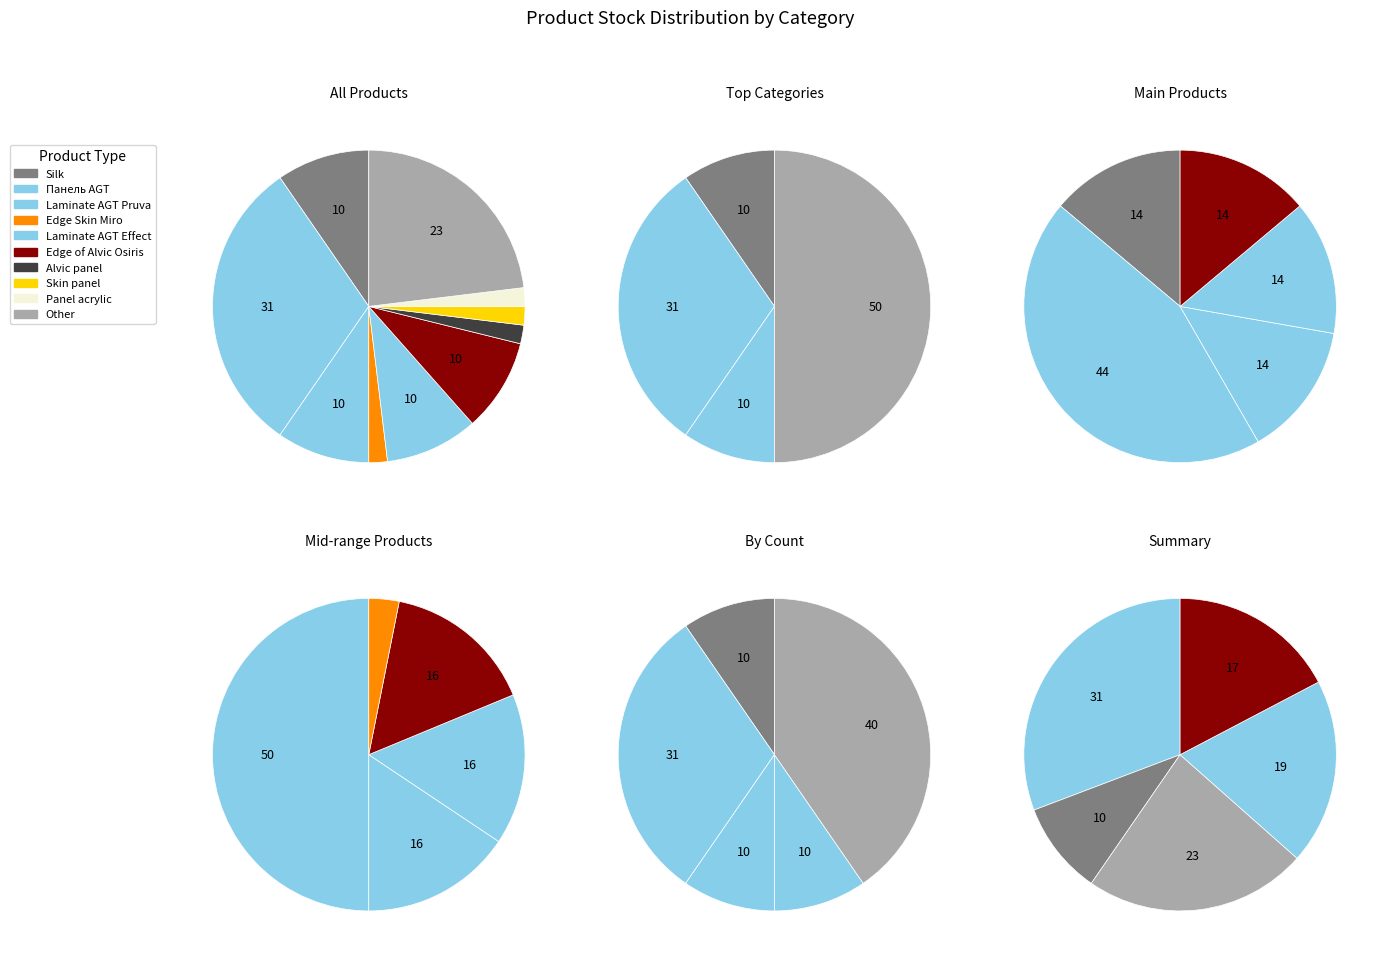

What is the largest slice in the pie chart?

Панель AGT